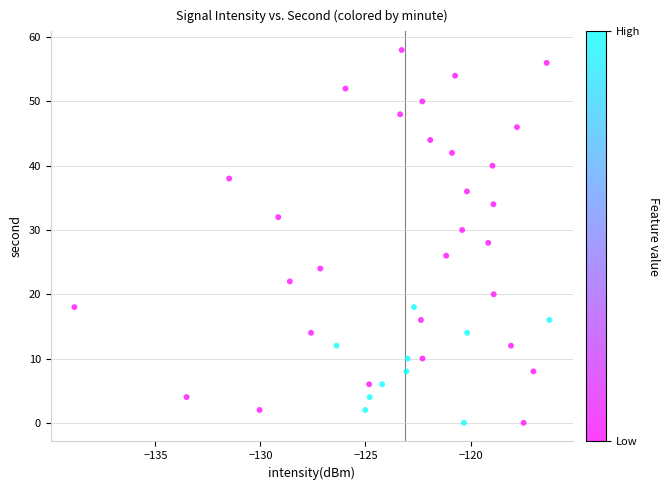

What is the range of Y values (max minus min)?

58